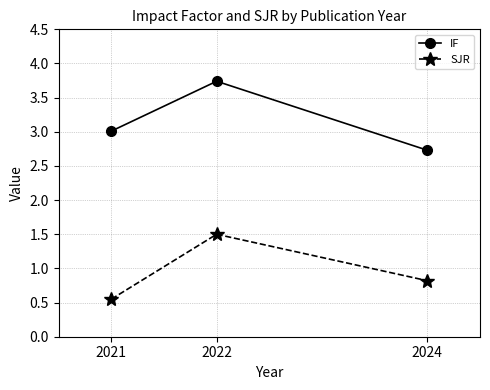

Between 2022 and 2024, which series saw the biggest shift?

IF